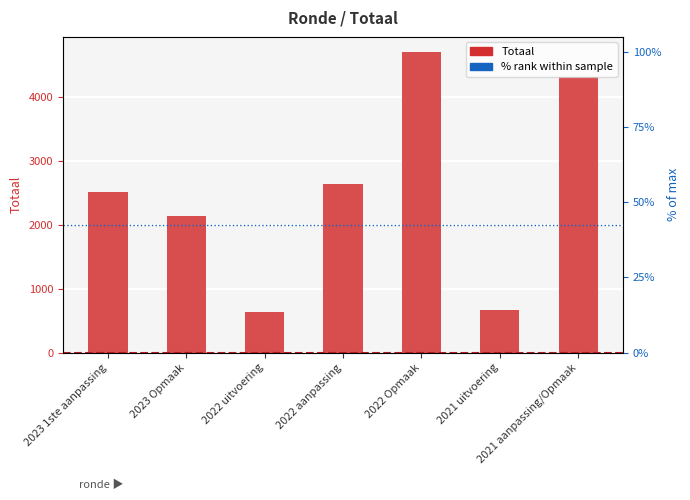

What is the ratio of the value at 2021 aanpassing/Opmaak to the value at 2023 1ste aanpassing?

1.7